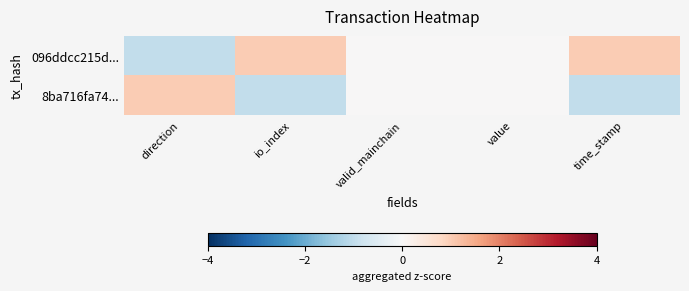

Rank the series by their average value, from lowest to highest.

8ba716fa74..., 096ddcc215d...